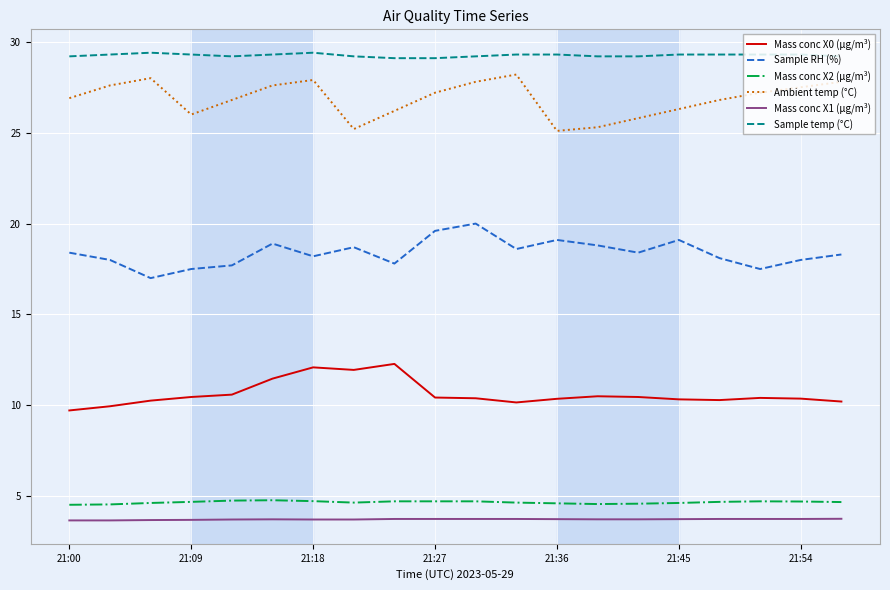

Which series has the largest total across all categories?

Sample temp (°C)